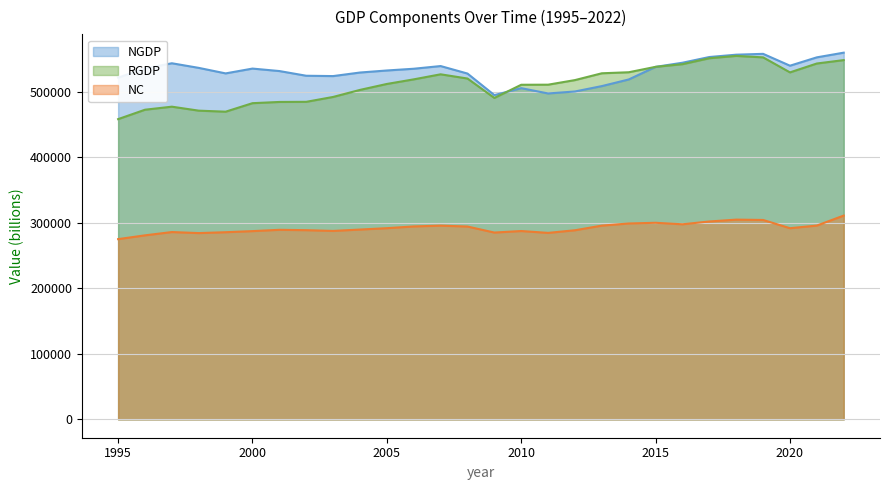

What is the total value across all series at 2004?

1322026